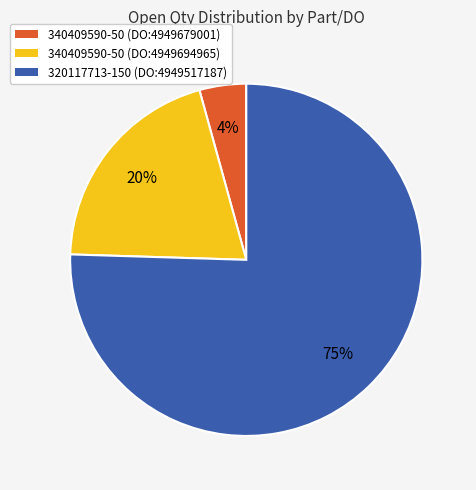

Which category accounts for the majority?

320117713-150 (DO:4949517187)